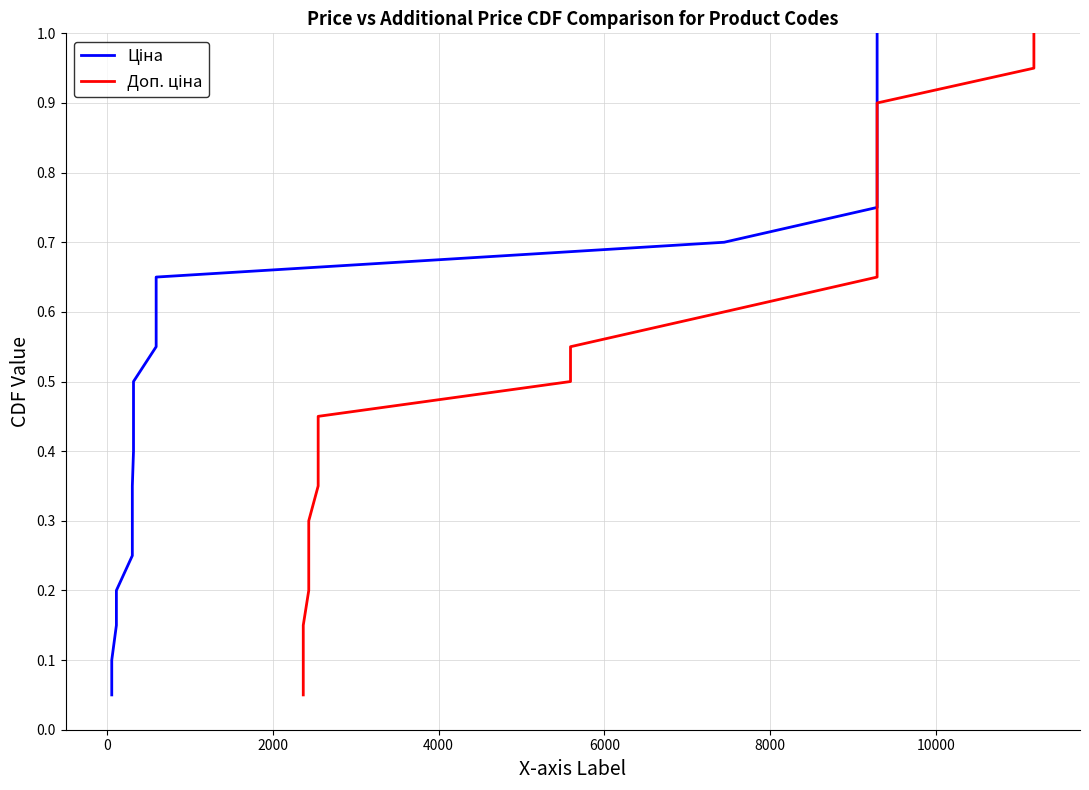

Does the chart have visible grid lines?

Yes